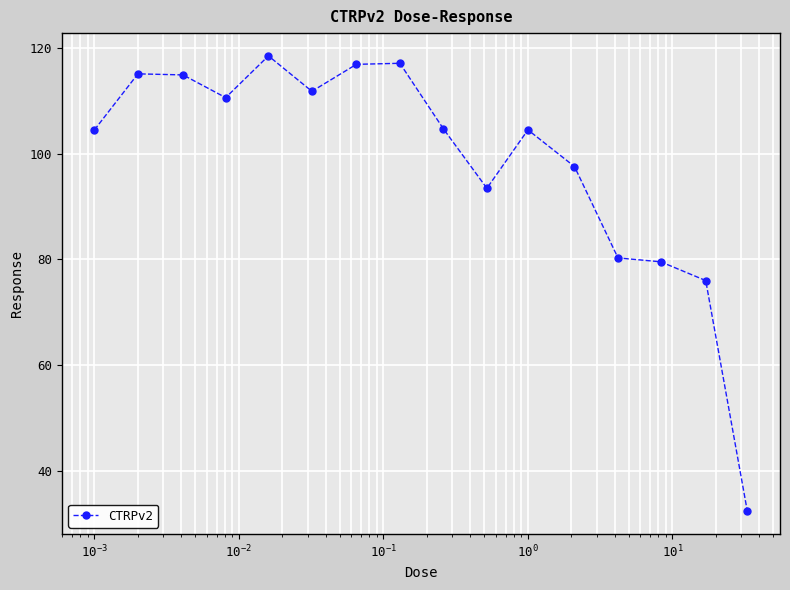

What is the minimum value shown in the chart?

32.3